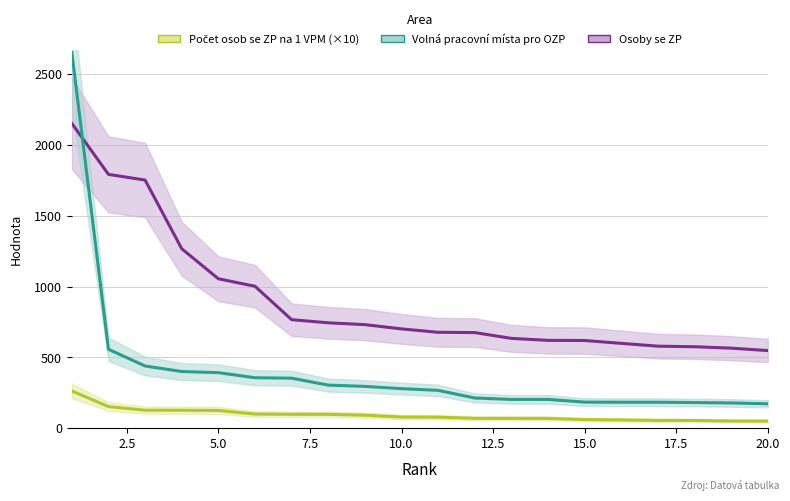

What is the difference between the maximum and second lowest values in the Osoby se ZP series?

1587.0